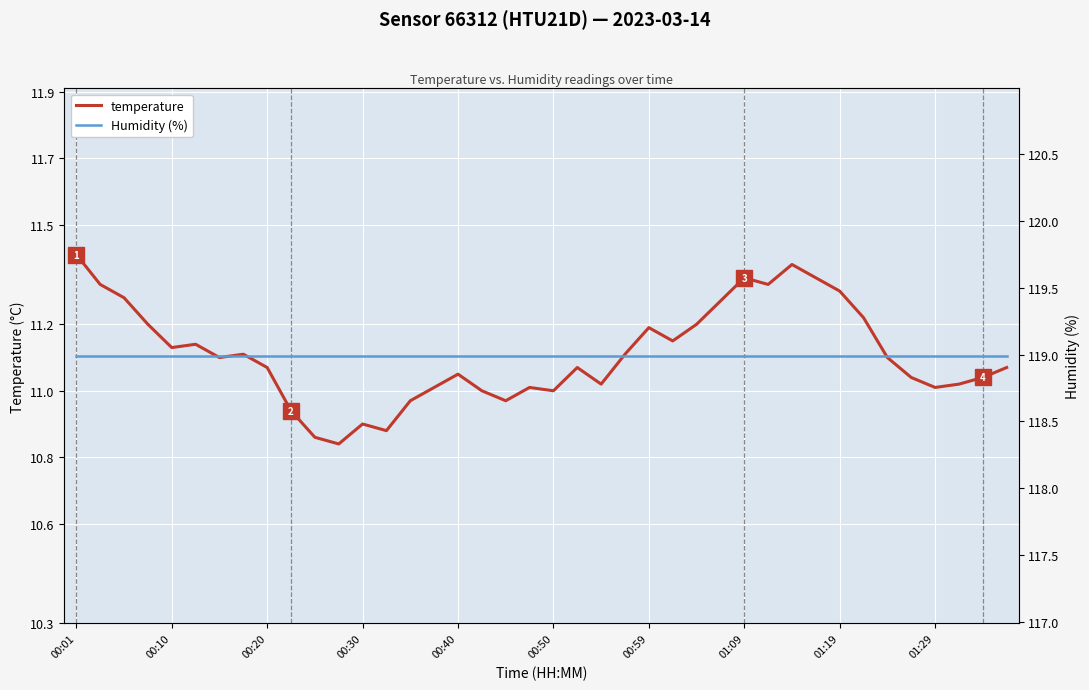

True or false: Humidity (%) and temperature intersect in this chart.

False